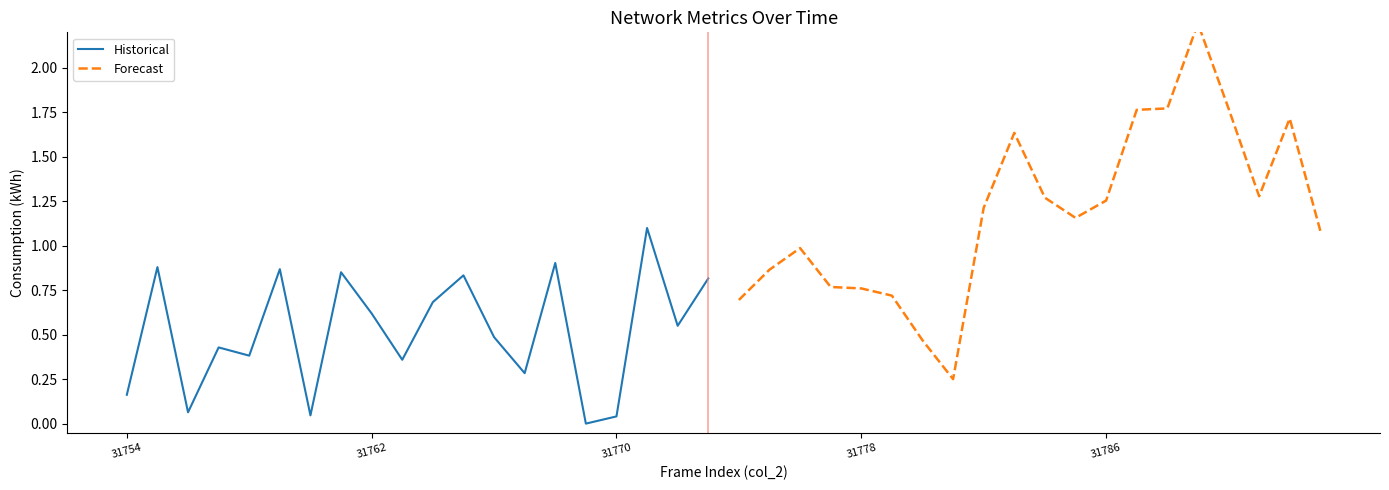

What is the highest value of the Historical series?

1.1